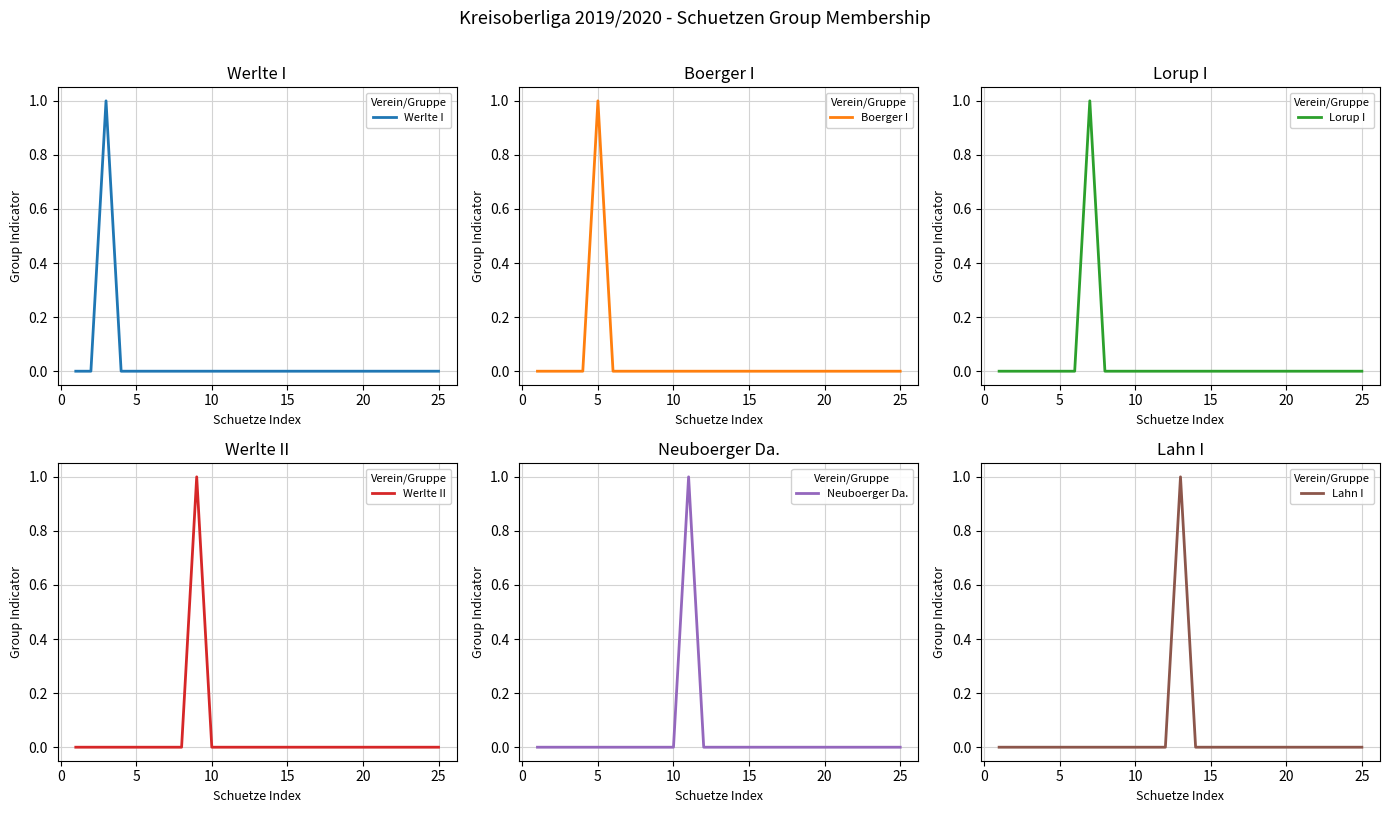

Is this an area chart (filled region under the line)?

No